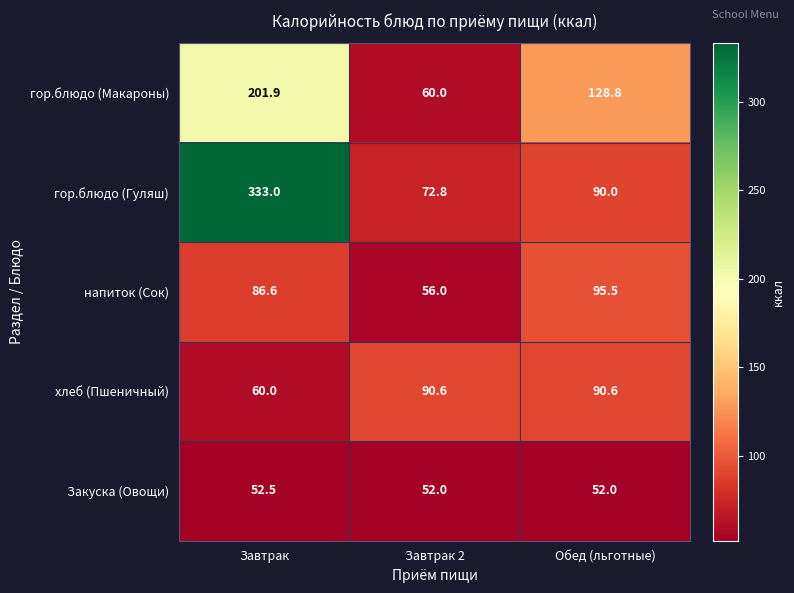

At which category does the chart reach its peak across all series?

Завтрак